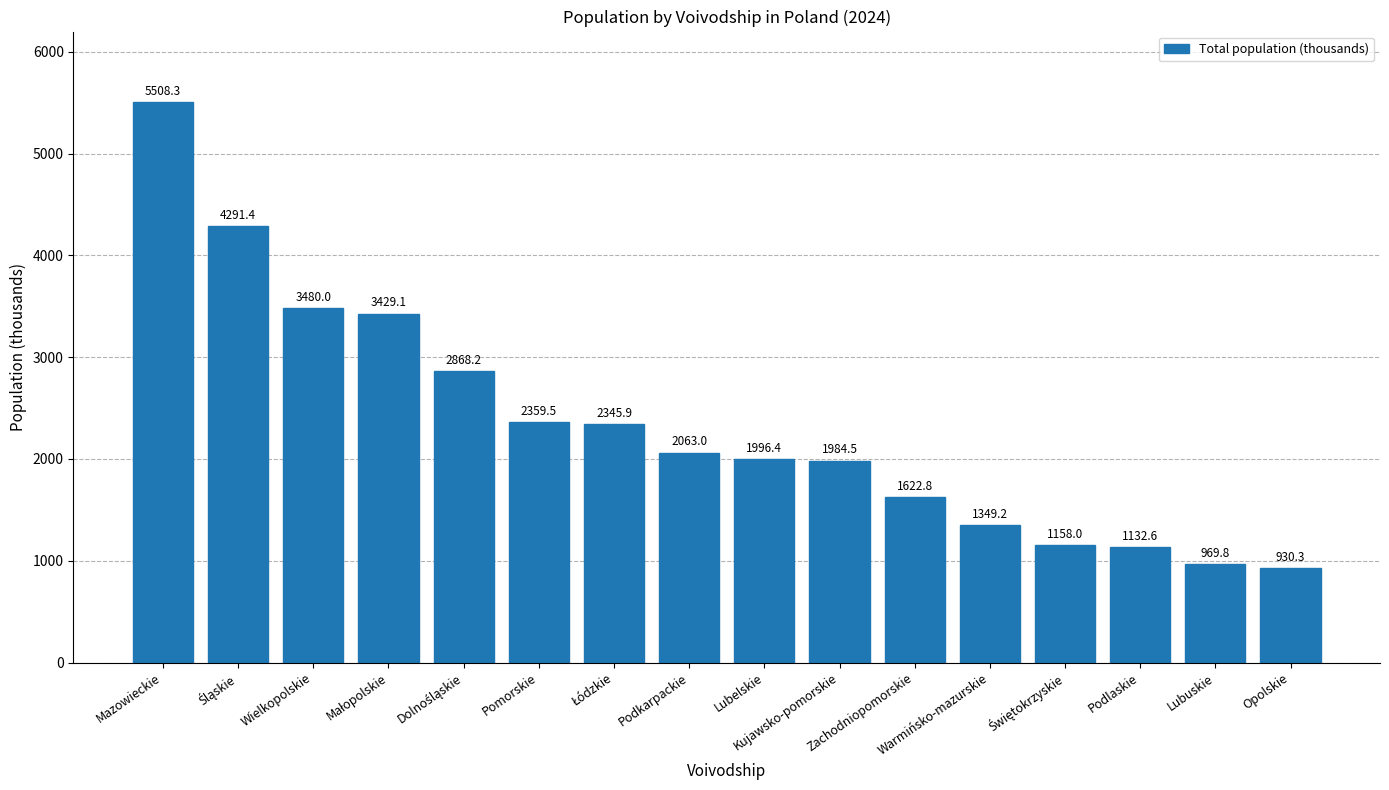

What is the difference between the second highest and minimum values?

3361.1